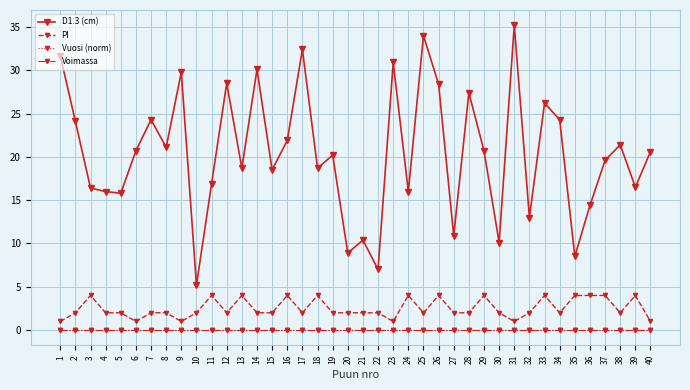

Is this an area chart (filled region under the line)?

No